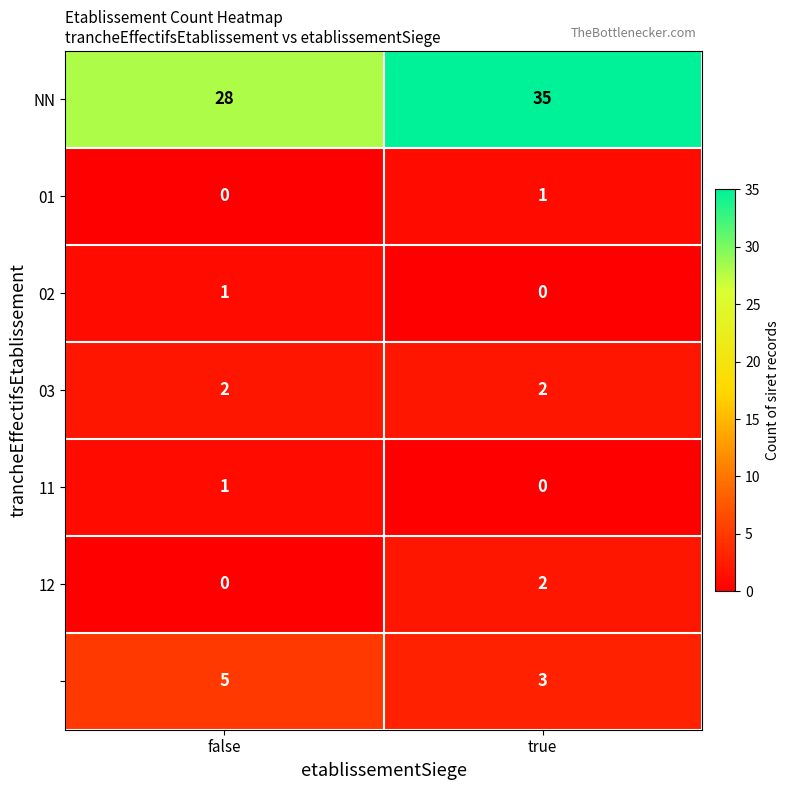

What is the spread (max minus min) of values at false?

28